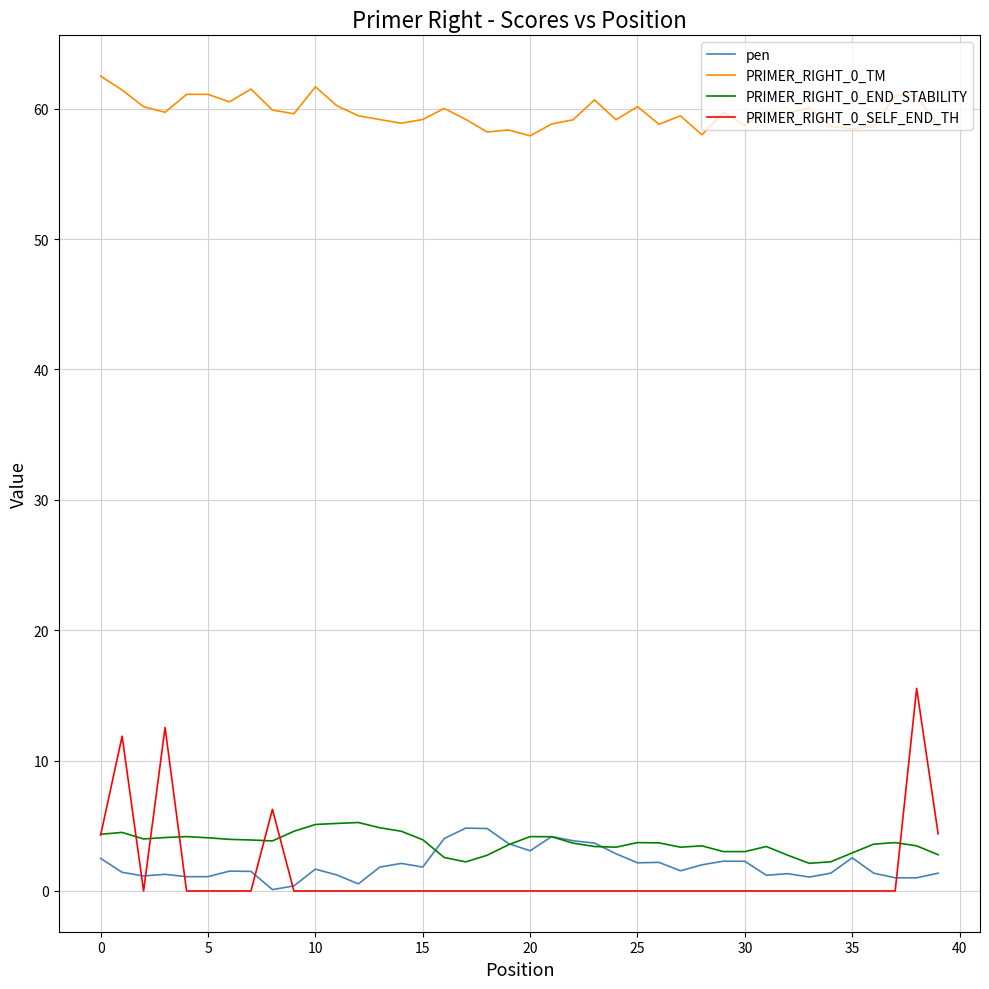

True or false: PRIMER_RIGHT_0_TM and pen intersect in this chart.

False